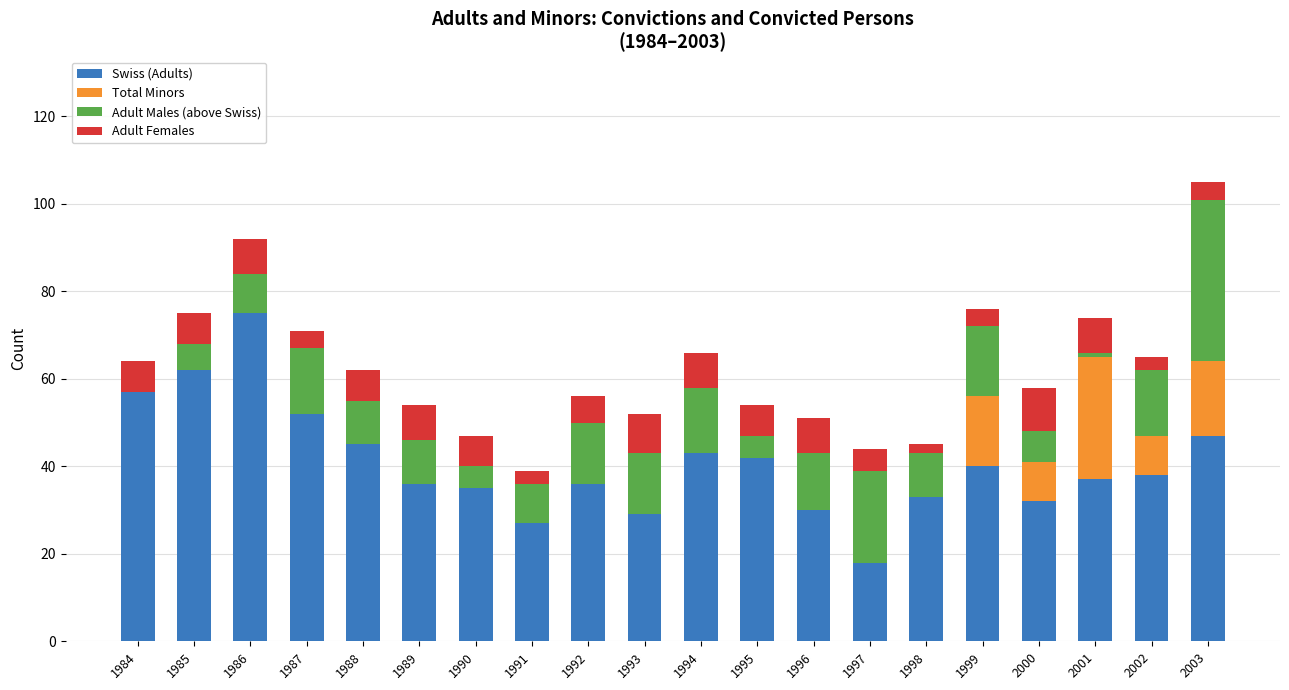

At which category is the sum across all series the highest?

2003